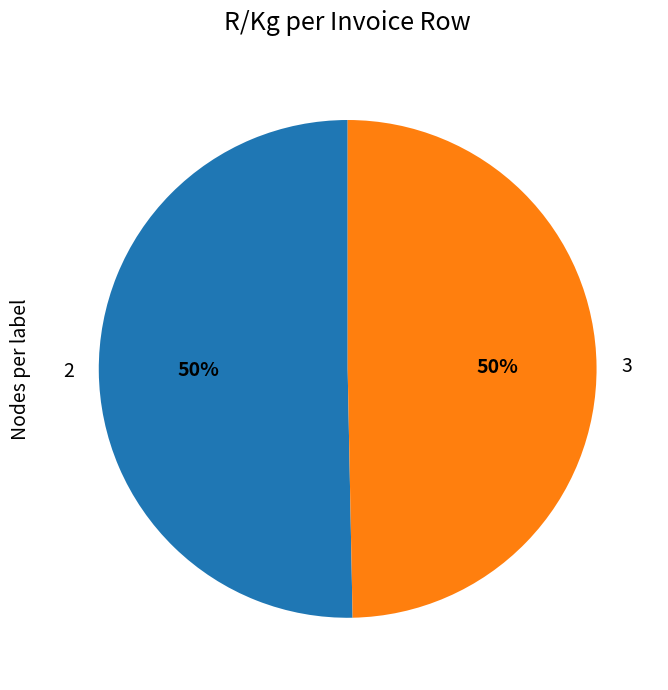

To the nearest percent, what is the average slice percentage?

50%